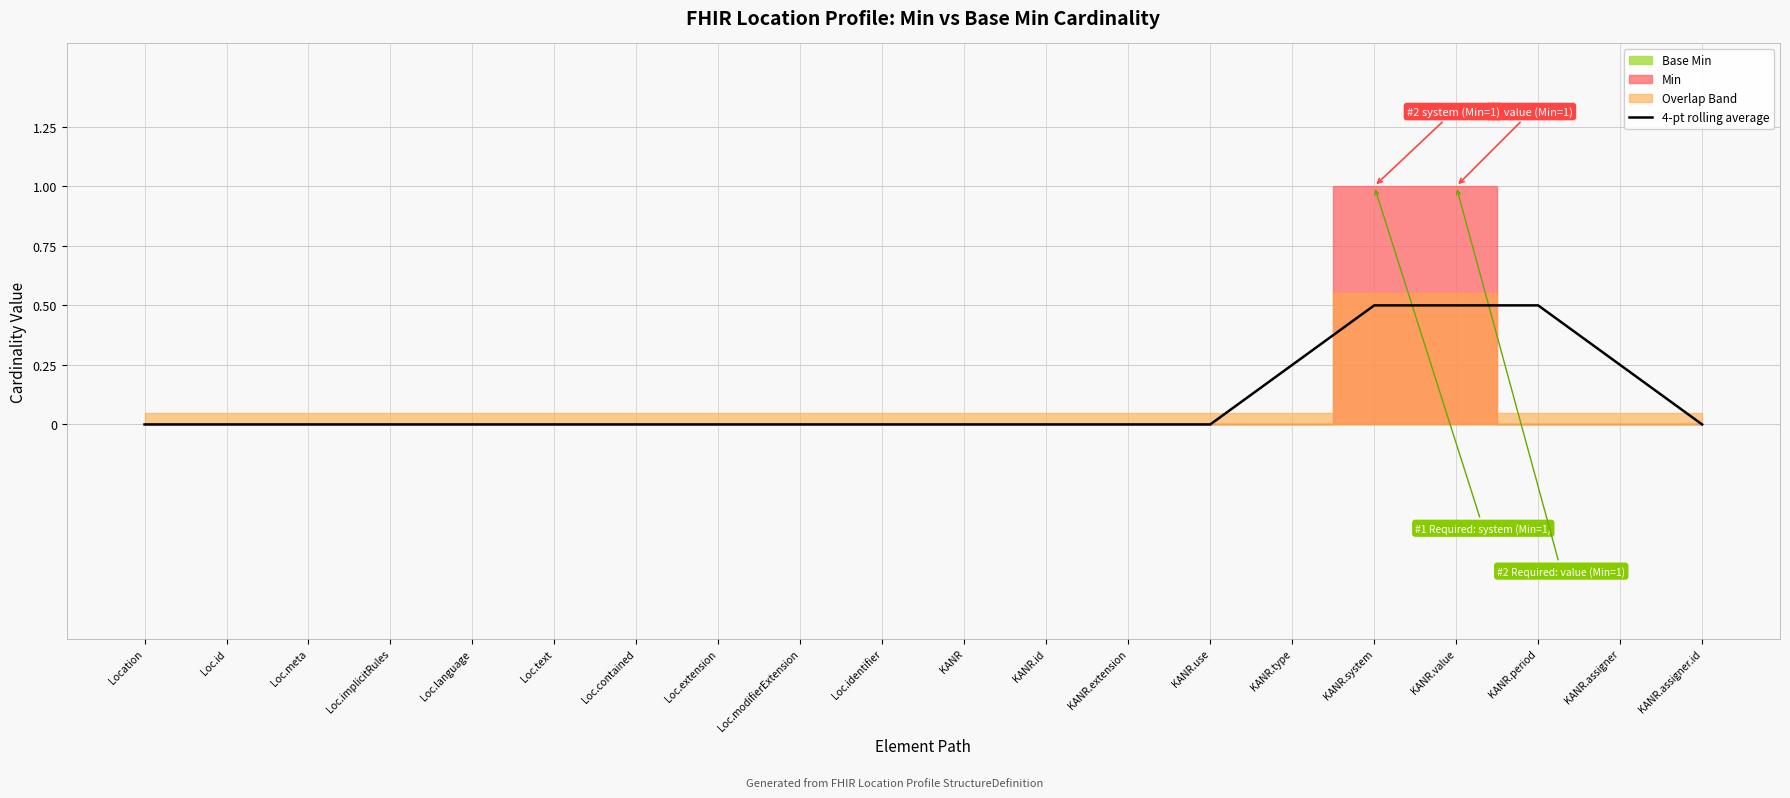

List the labels in order of value, largest first.

KANR.system, KANR.value, KANR.period, KANR.type, KANR.assigner, Location, Loc.id, Loc.meta, Loc.implicitRules, Loc.language, Loc.text, Loc.contained, Loc.extension, Loc.modifierExtension, Loc.identifier, KANR, KANR.id, KANR.extension, KANR.use, KANR.assigner.id